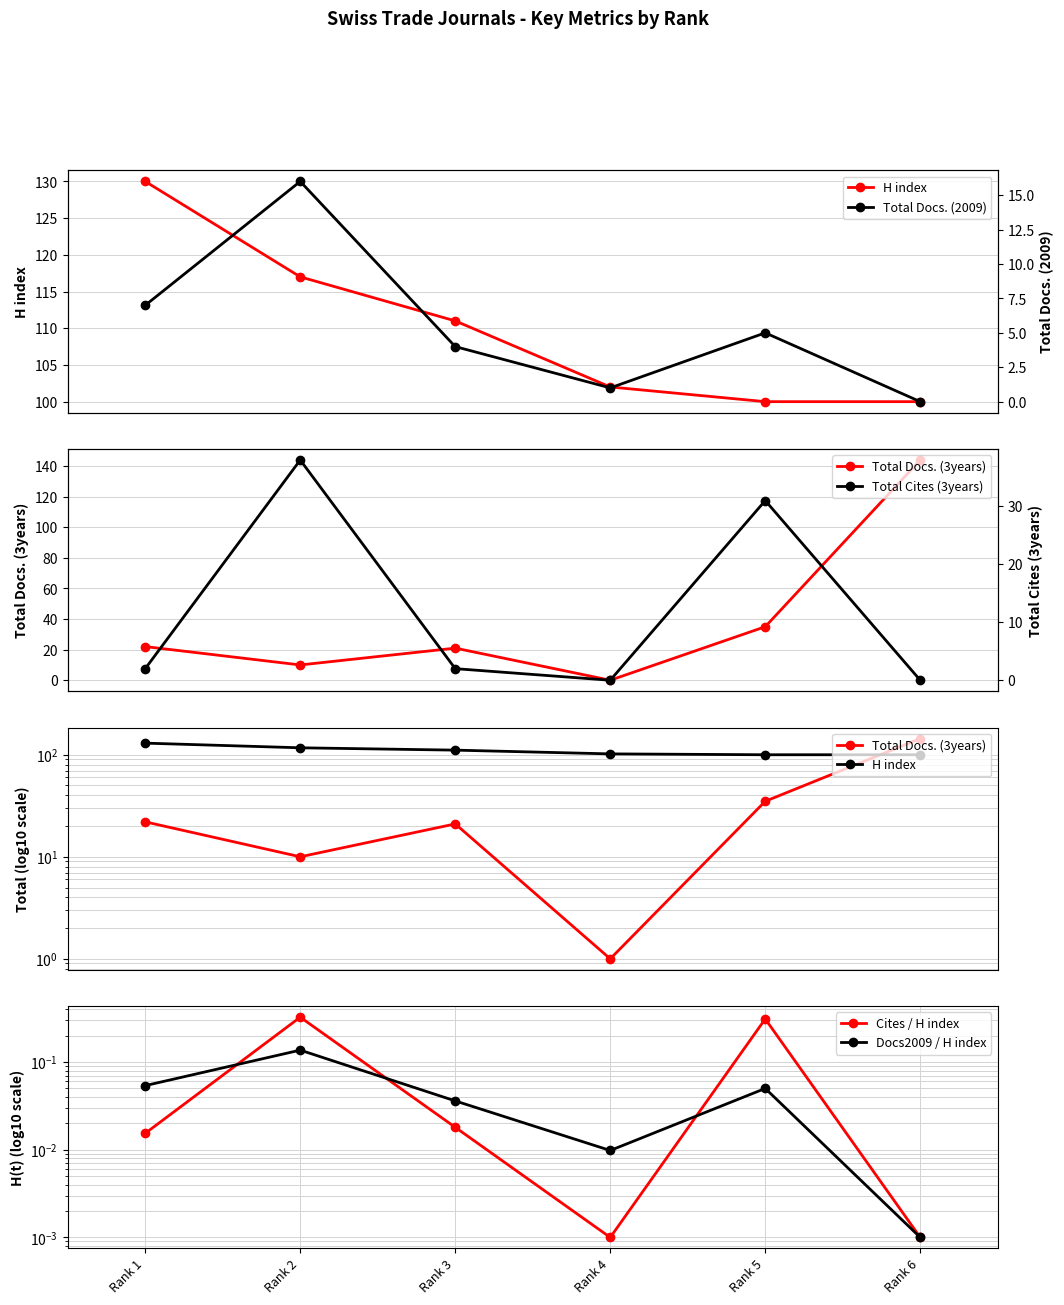

Is this an area chart (filled region under the line)?

No